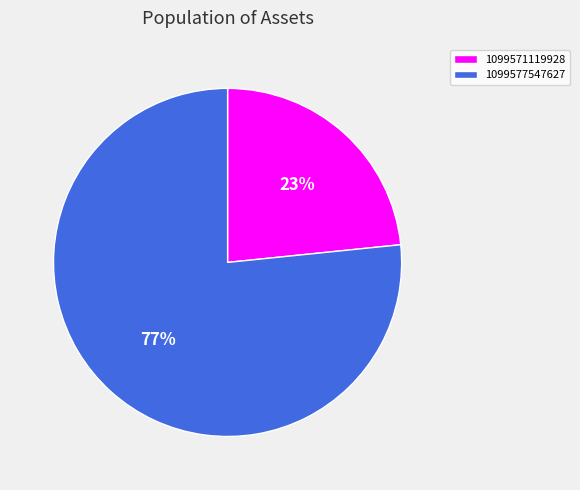

Rank the categories by value from lowest to highest.

1099571119928, 1099577547627